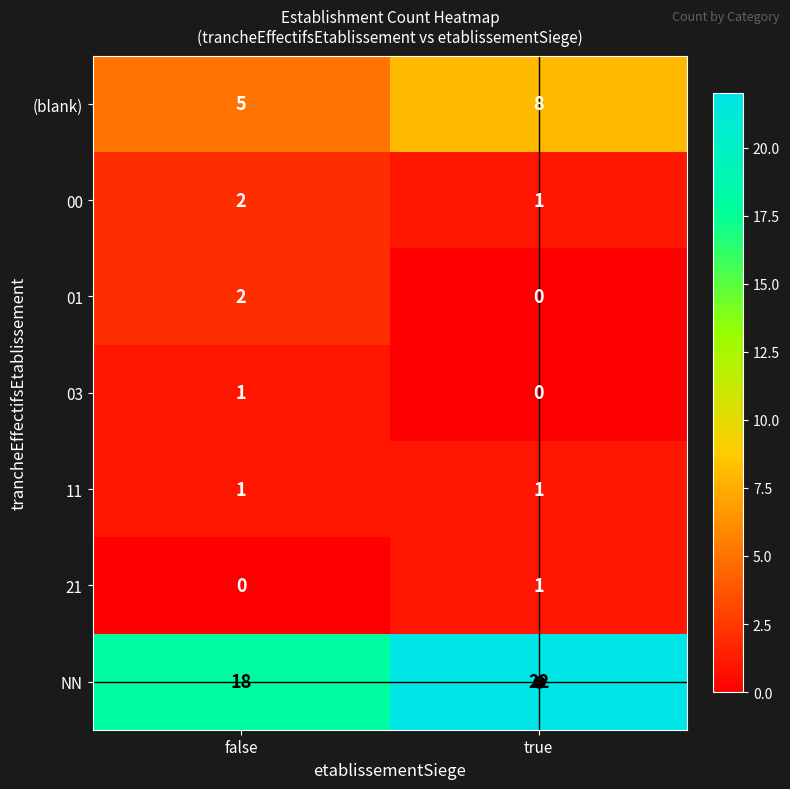

Rank the categories by 01 value from lowest to highest.

true, false